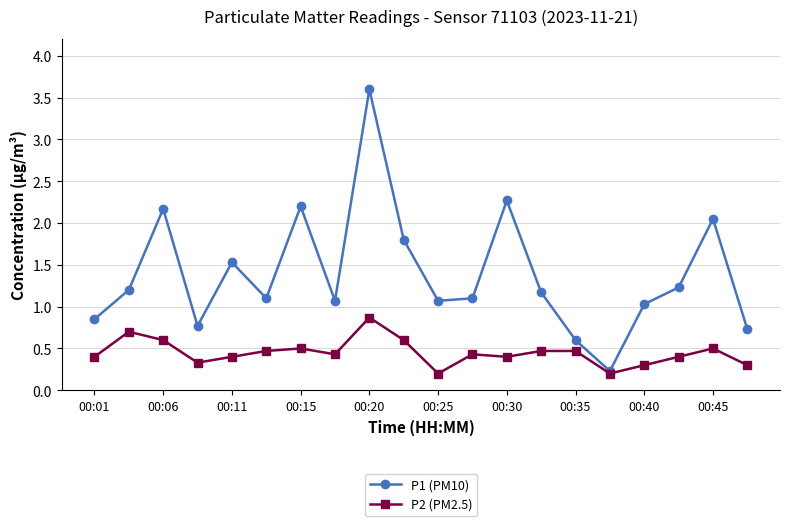

In P1 (PM10), how many points are lower than both neighbors (excluding endpoints)?

5